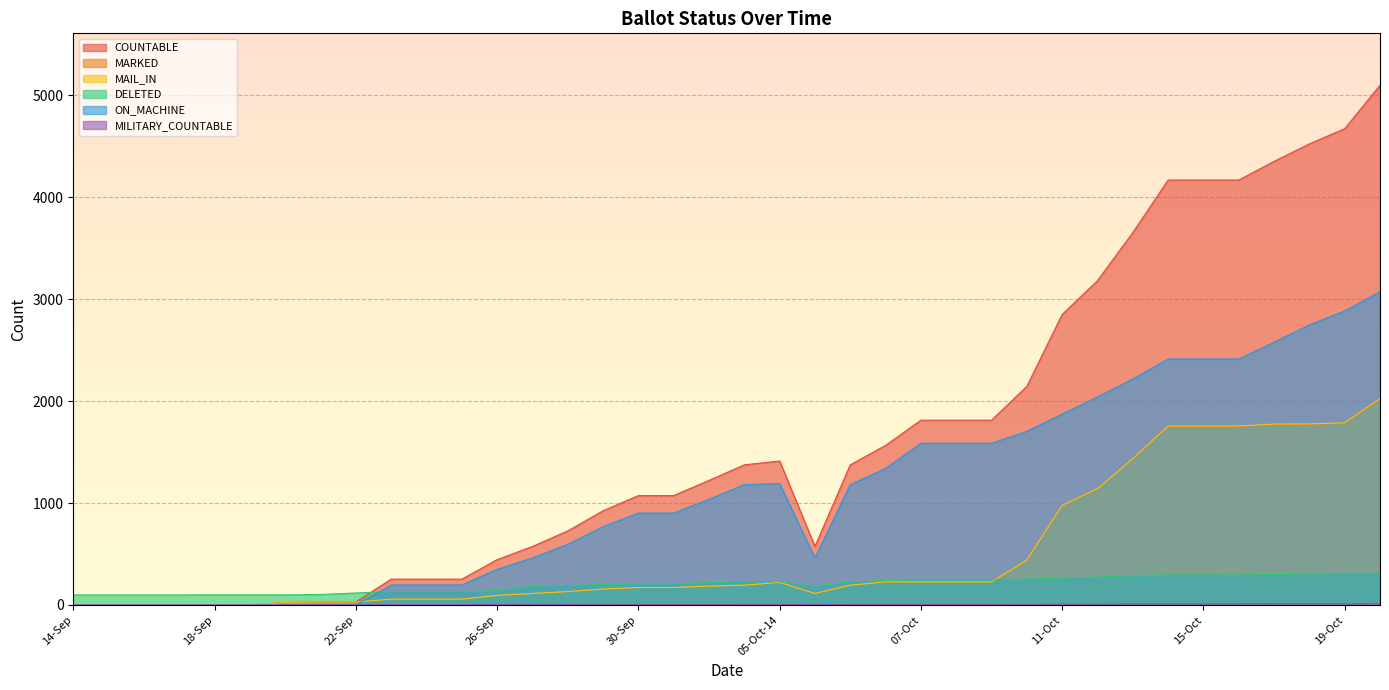

True or false: COUNTABLE has more than 0 interior local peaks.

True